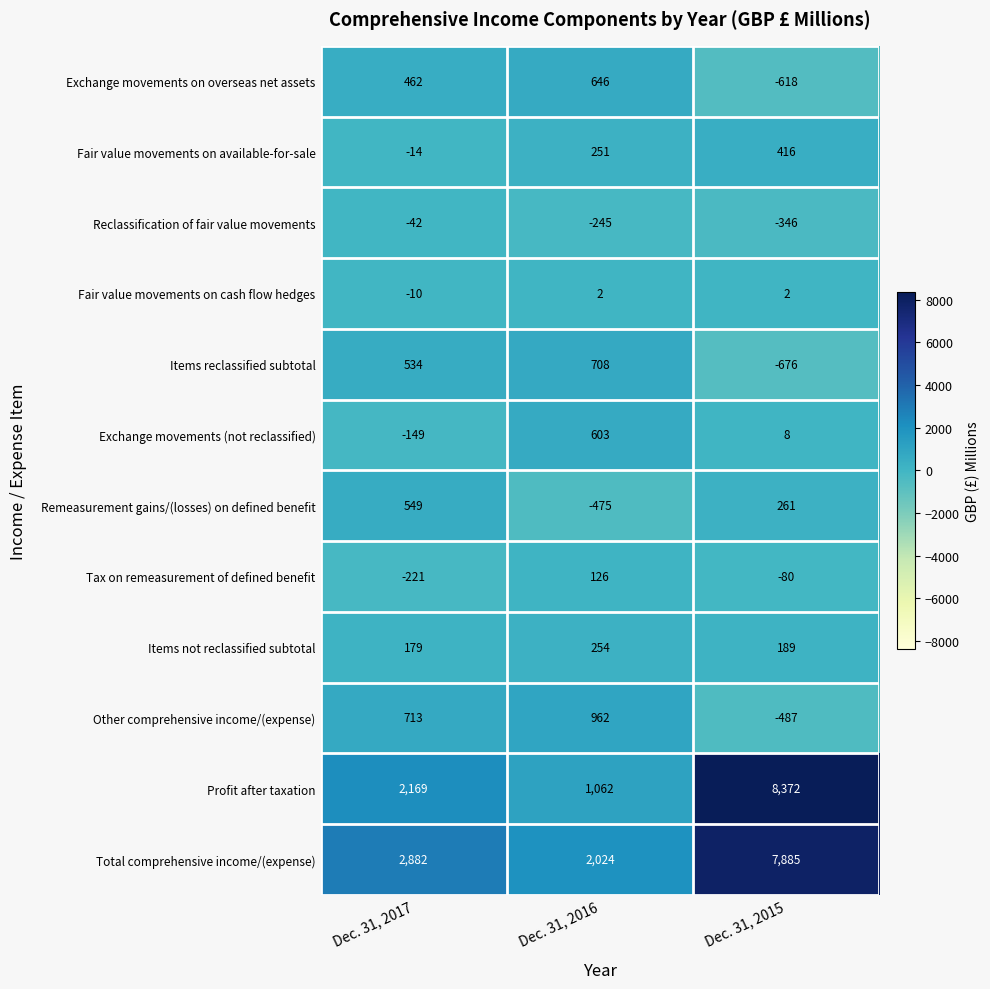

At how many categories does at least one series exceed 1146?

3